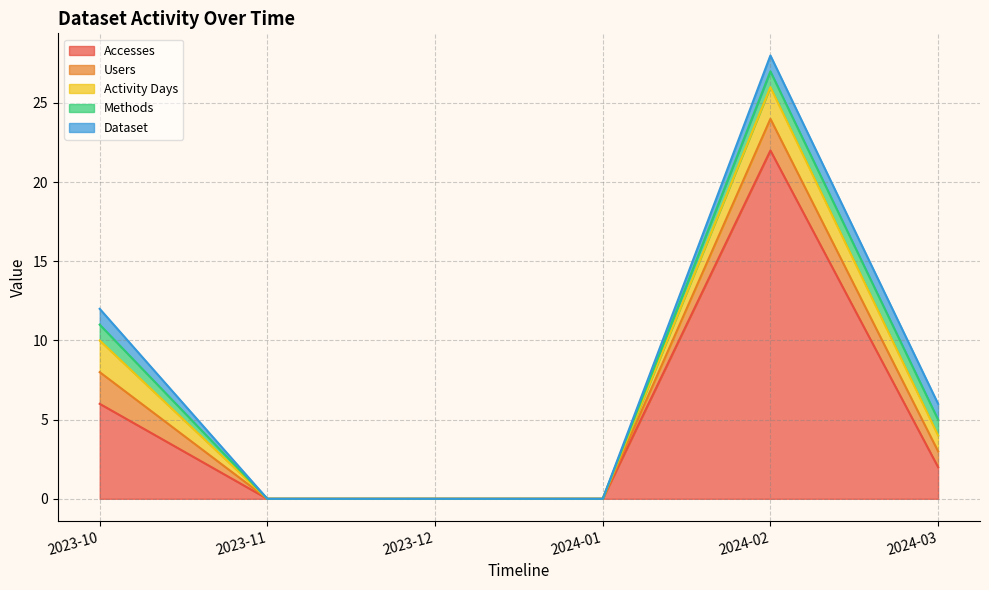

Rank the series by their maximum value, from lowest to highest.

Methods, Dataset, Users, Activity Days, Accesses